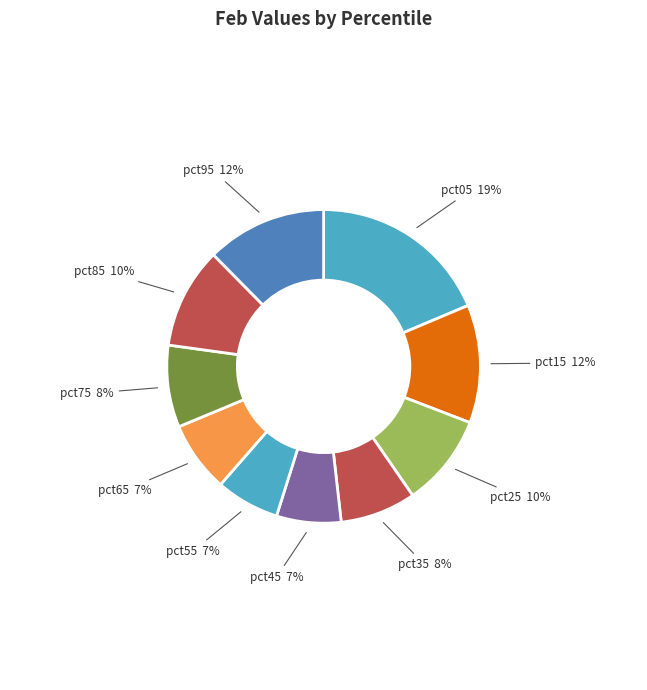

To the nearest percent, what is the difference between the largest and smallest slice percentages?

12%